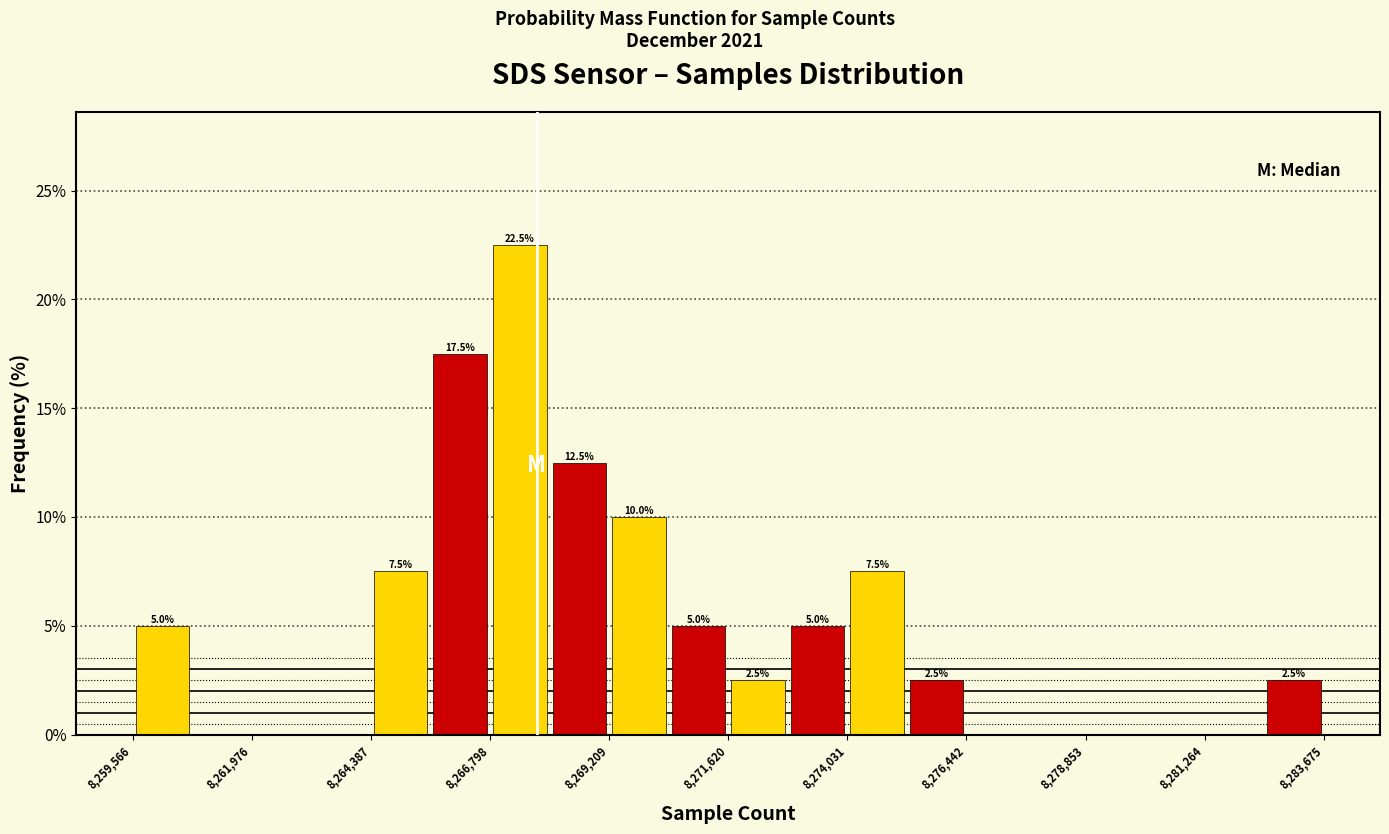

Around what value on the x-axis is the tallest bar? Give the approximate position of its centre, as read against the axis.

8267500